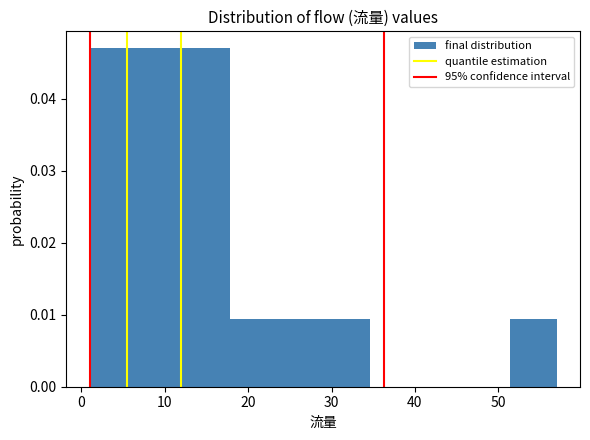

What is the height of the bar covering 1.0 to 6.6 on the x-axis? Neither the bar edges nor the heights are printed on the chart, so give them approximately, as read against the axes.

0.047